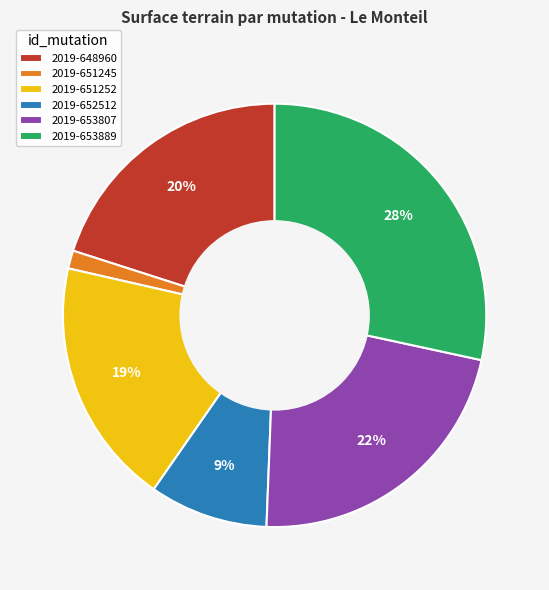

Count the number of slices in the pie.

6